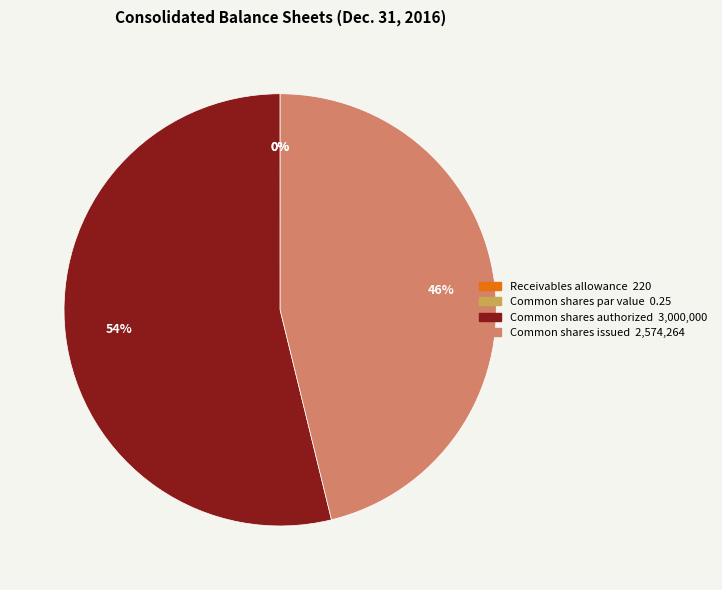

Which category accounts for the majority?

Common shares authorized